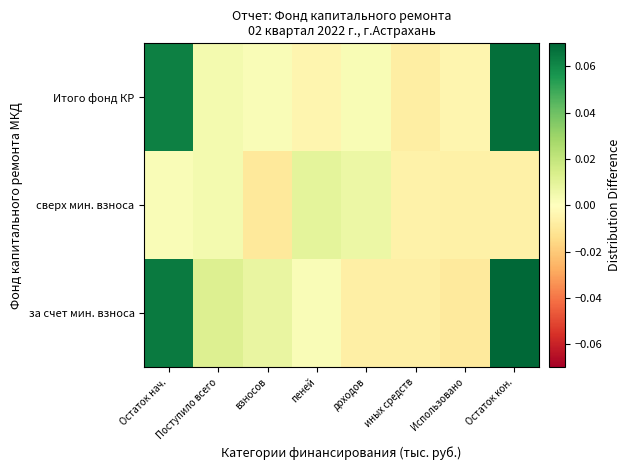

Which category has the lowest value across all series?

взносов